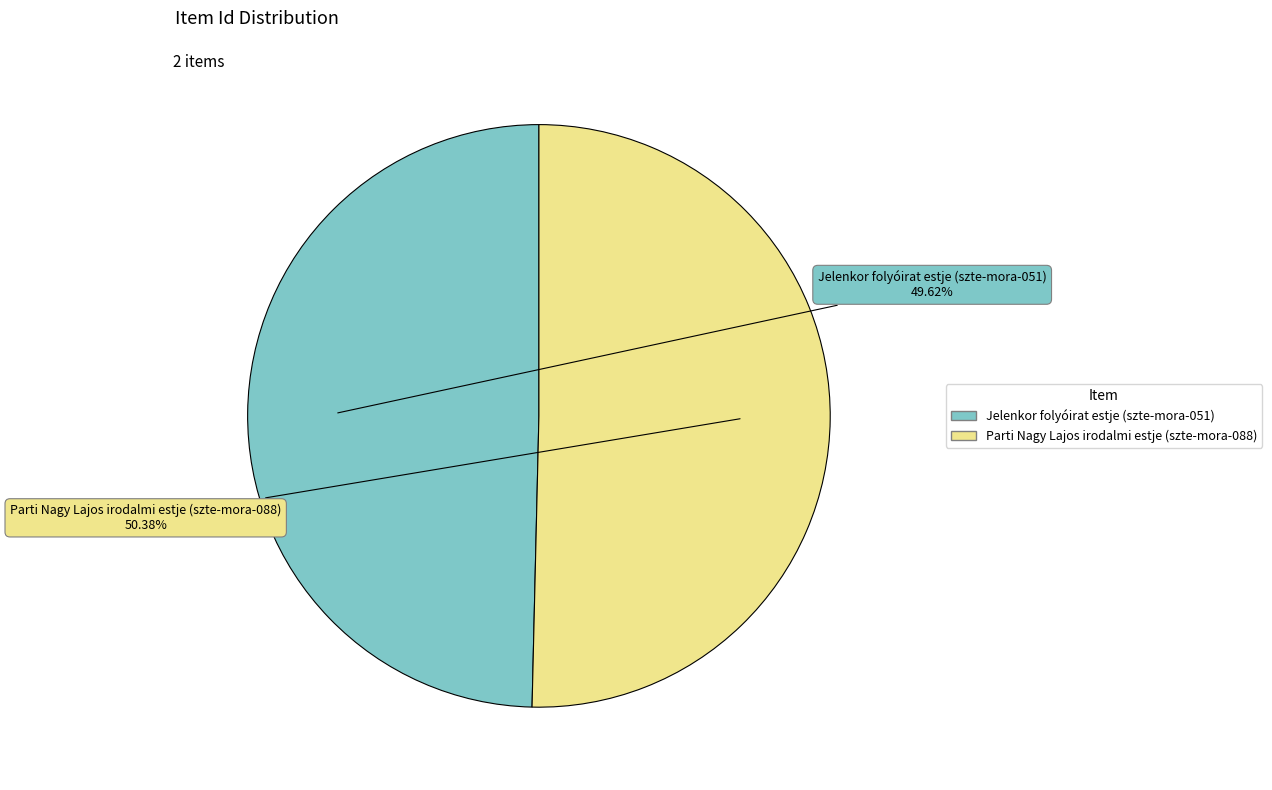

Which has a higher value, Jelenkor folyóirat estje (szte-mora-051) or Parti Nagy Lajos irodalmi estje (szte-mora-088)?

Parti Nagy Lajos irodalmi estje (szte-mora-088)